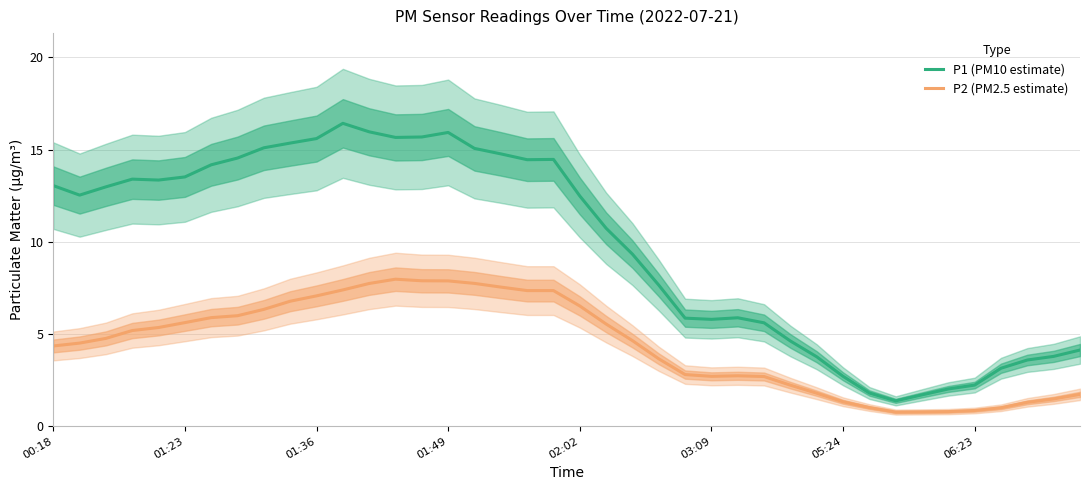

Where does the P1 (PM10 estimate) series first go above 12?

00:18